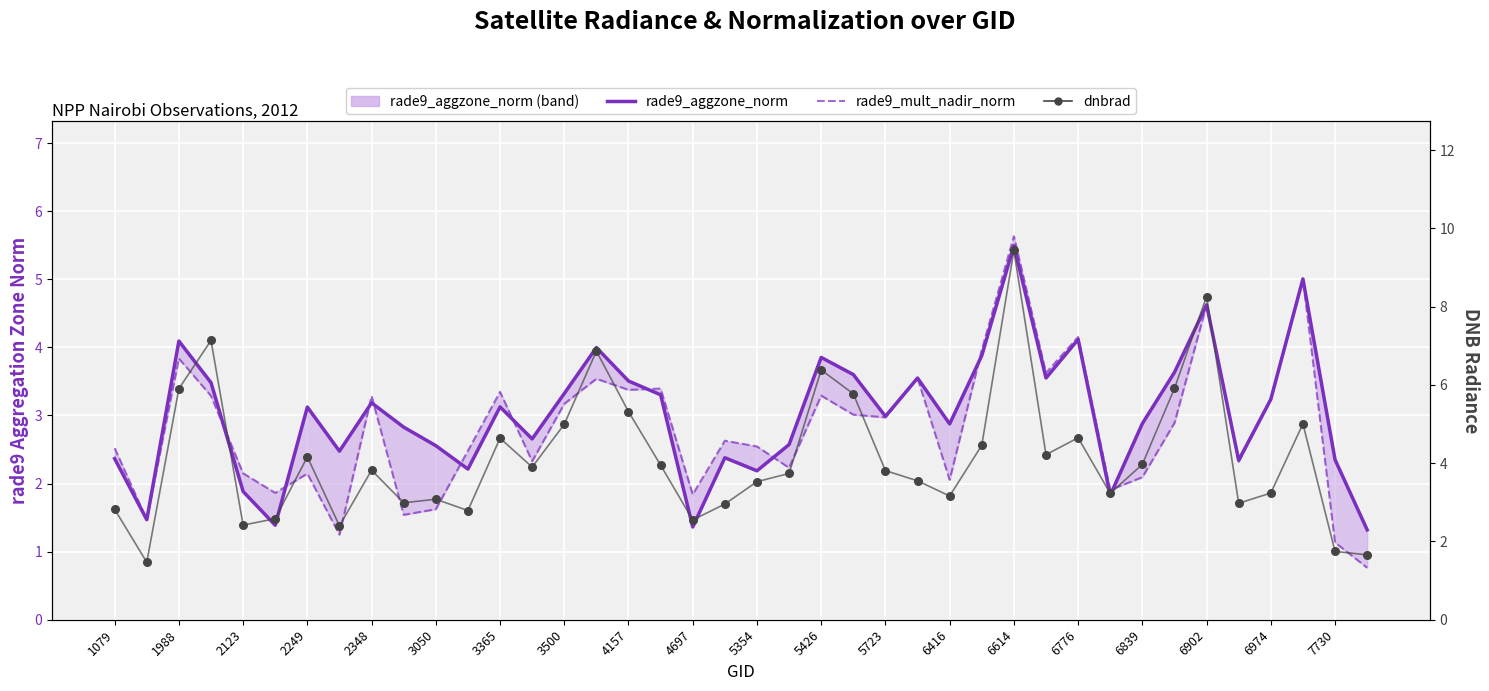

At how many categories does at least one series exceed 5?

10